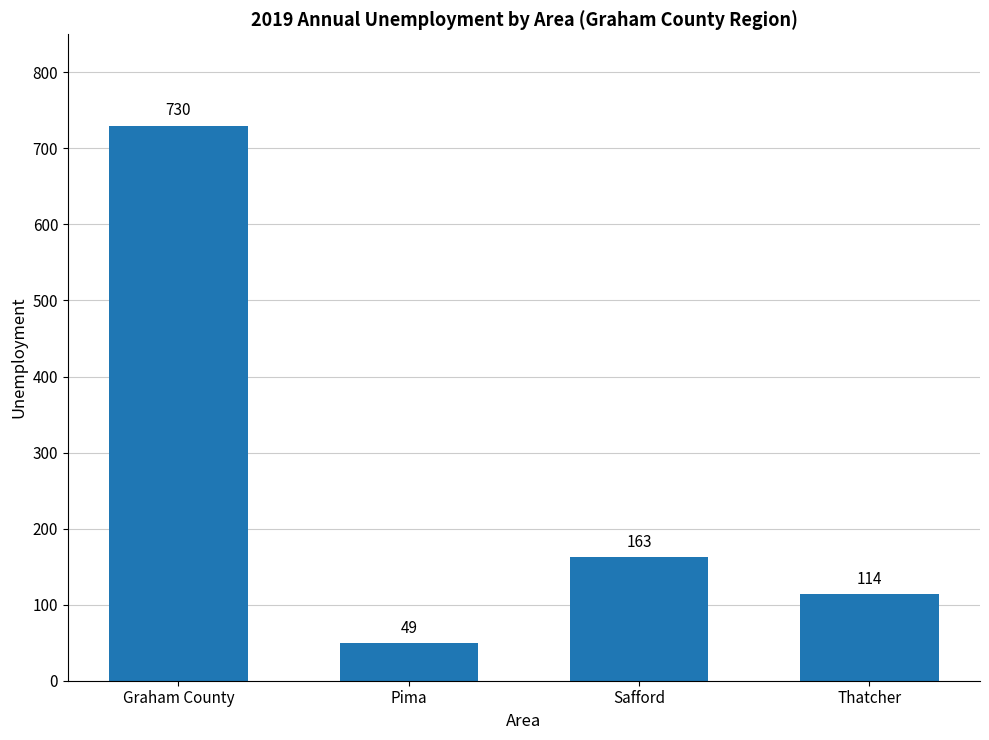

Between Graham County and Pima, which is larger?

Graham County